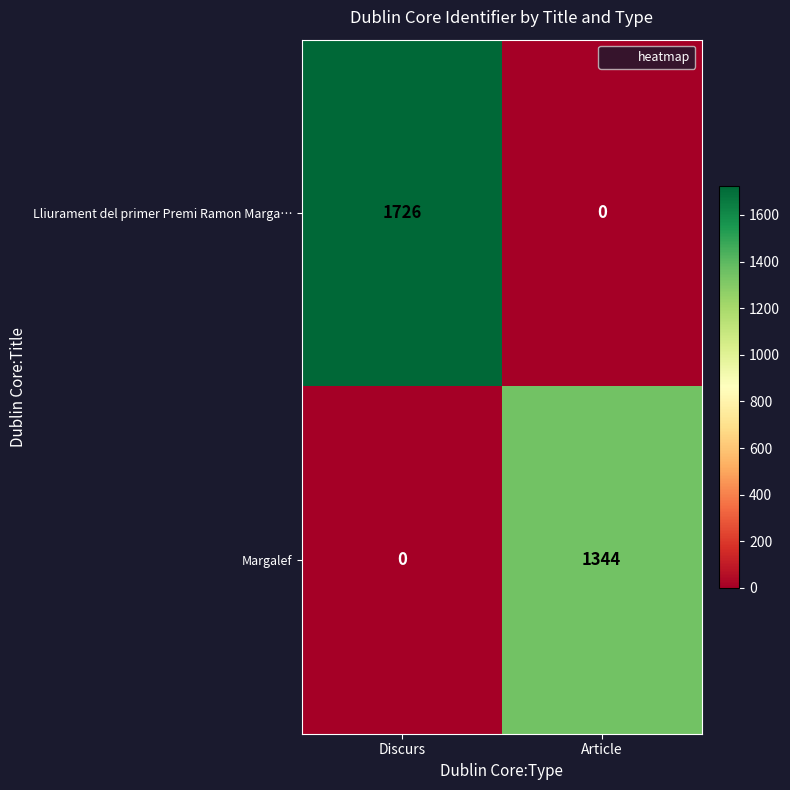

The value of Lliurament del primer Premi Ramon Marga… at Discurs is 1726. True or false?

True